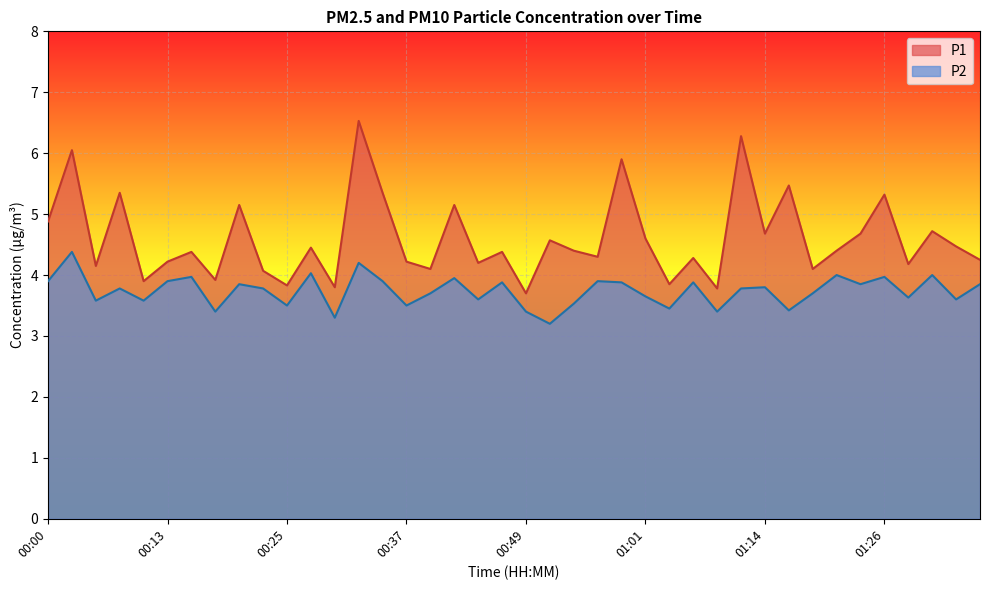

Is it true that P2 equals 4.0 at 01:26?

True